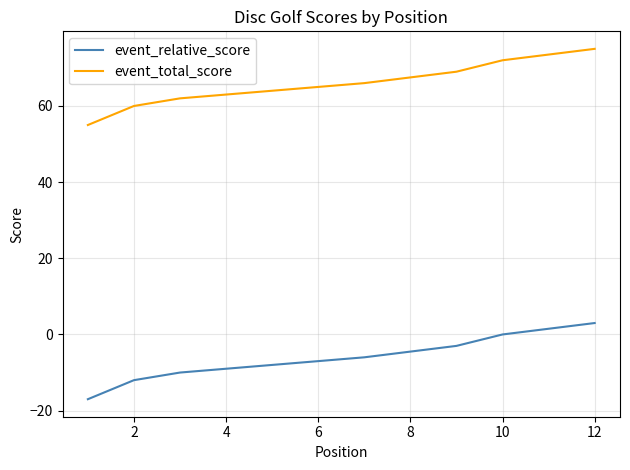

Which has a higher value, 10 or 8?

10